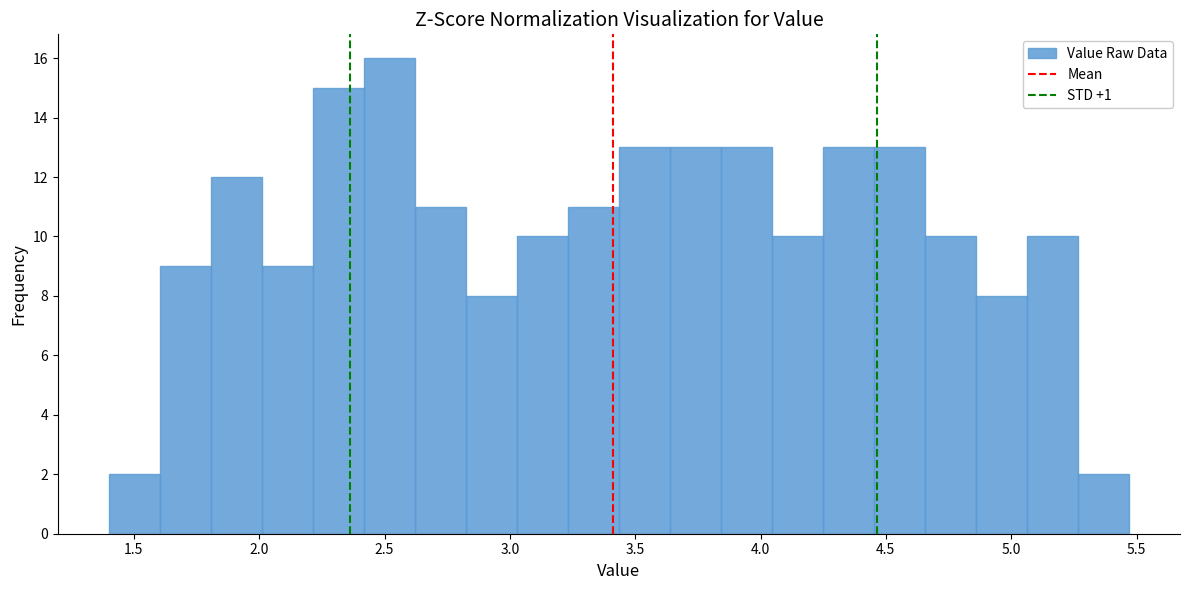

Reading left to right, list every bar in this chart as the range it spans on the x-axis followed by its height. Neither the bar edges nor the heights are printed on the chart, so give them approximately, as read against the axes.

1.40 to 1.60: 2
1.60 to 1.80: 9
1.80 to 2.00: 12
2.00 to 2.20: 9
2.20 to 2.40: 15
2.40 to 2.60: 16
2.60 to 2.80: 11
2.80 to 3.05: 8
3.05 to 3.25: 10
3.25 to 3.45: 11
3.45 to 3.65: 13
3.65 to 3.85: 13
3.85 to 4.05: 13
4.05 to 4.25: 10
4.25 to 4.45: 13
4.45 to 4.65: 13
4.65 to 4.85: 10
4.85 to 5.05: 8
5.05 to 5.25: 10
5.25 to 5.45: 2